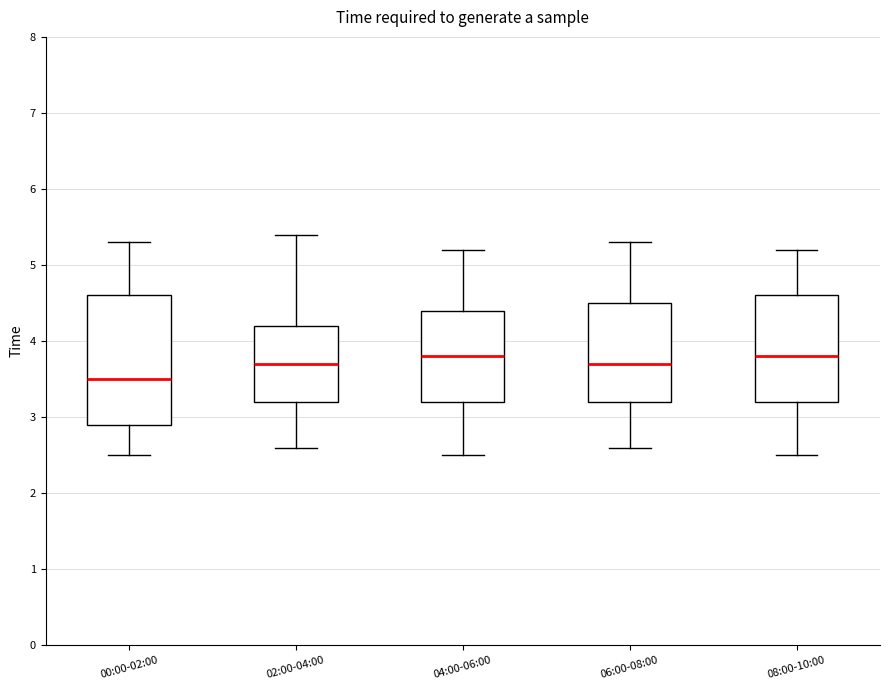

Which box is the tallest, from its lower edge to its upper edge?

00:00-02:00